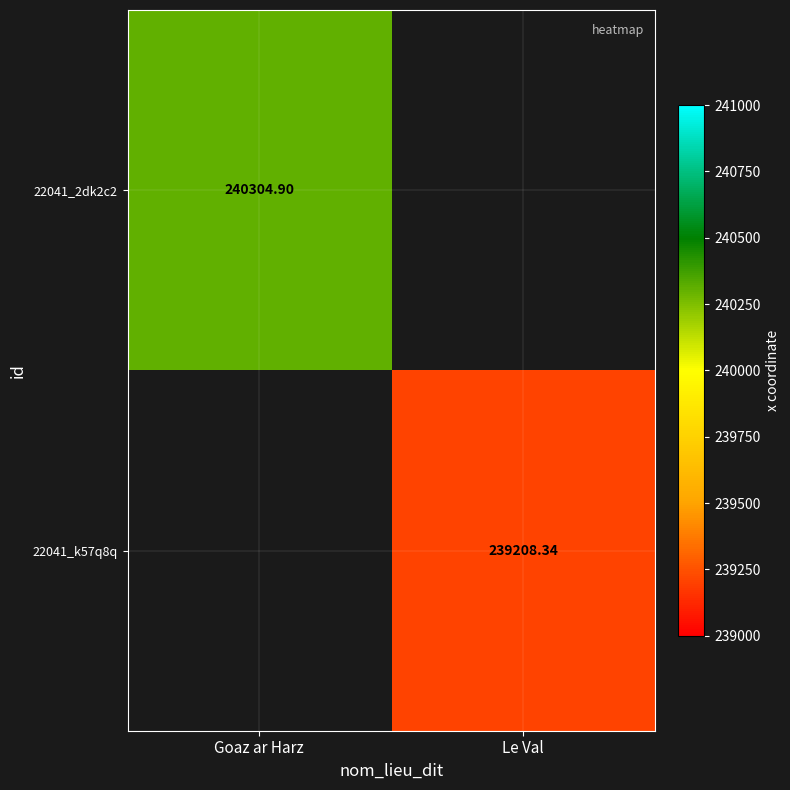

The value of 22041_k57q8q at Le Val is 331456.5. True or false?

False